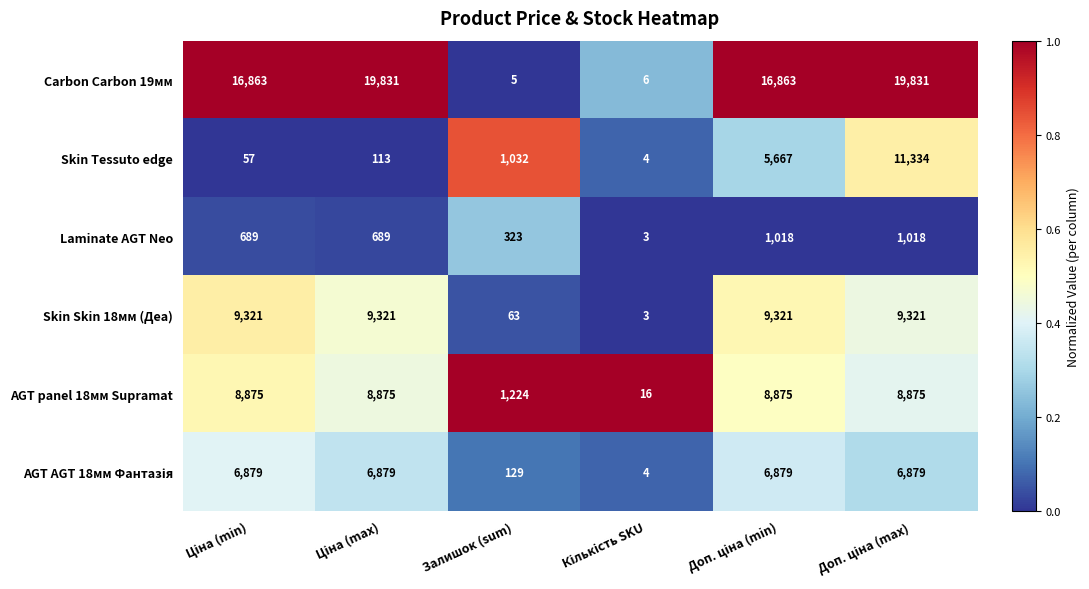

What is the highest value of the Skin Tessuto edge series?

11334